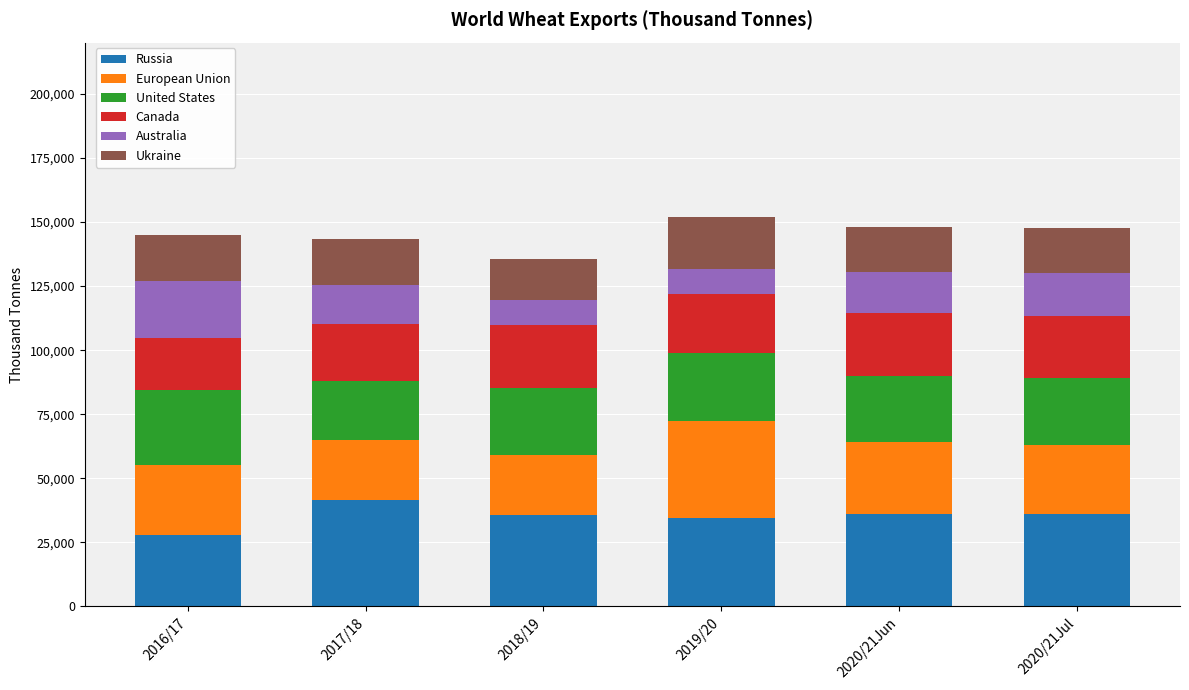

What is the maximum value for Russia?

41431